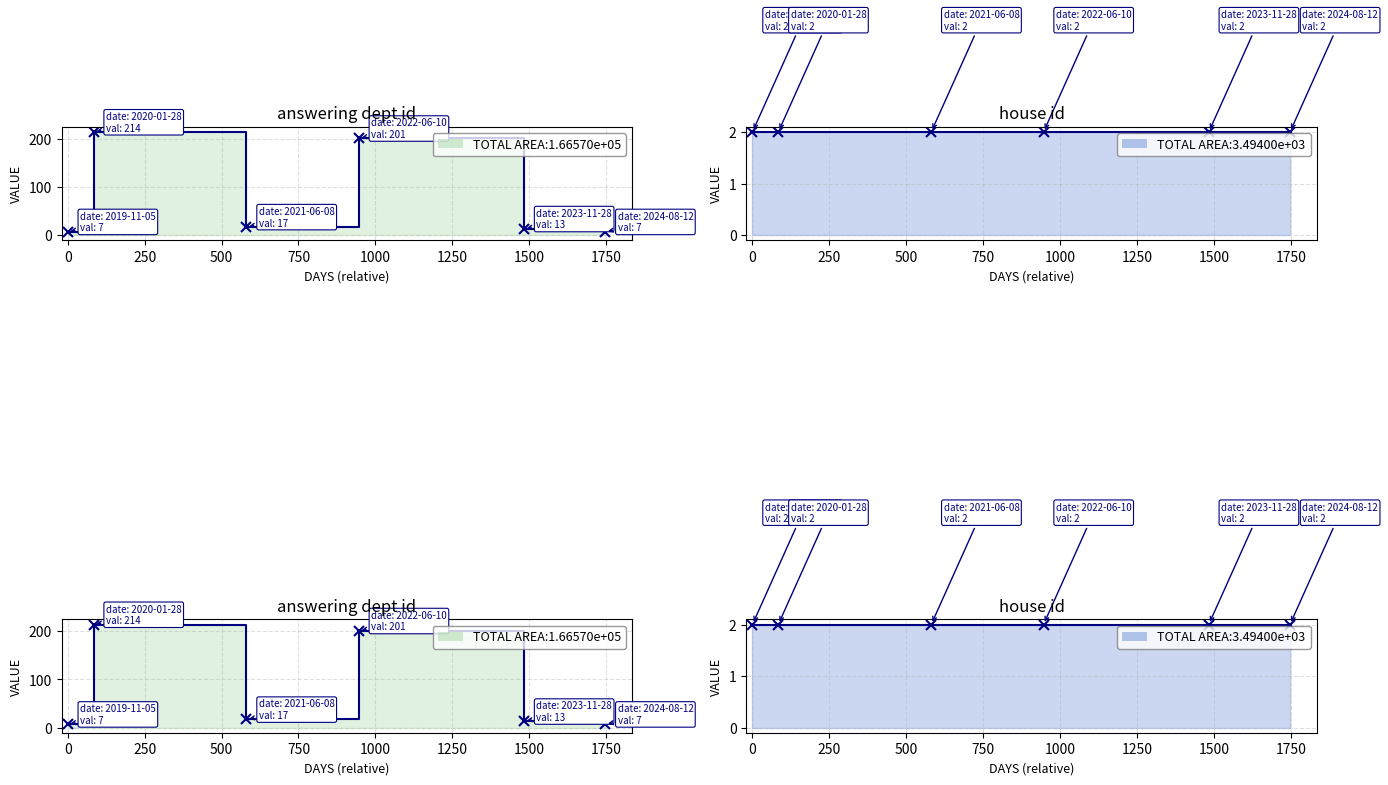

True or false: answering dept id has more than 1 interior local peaks.

True